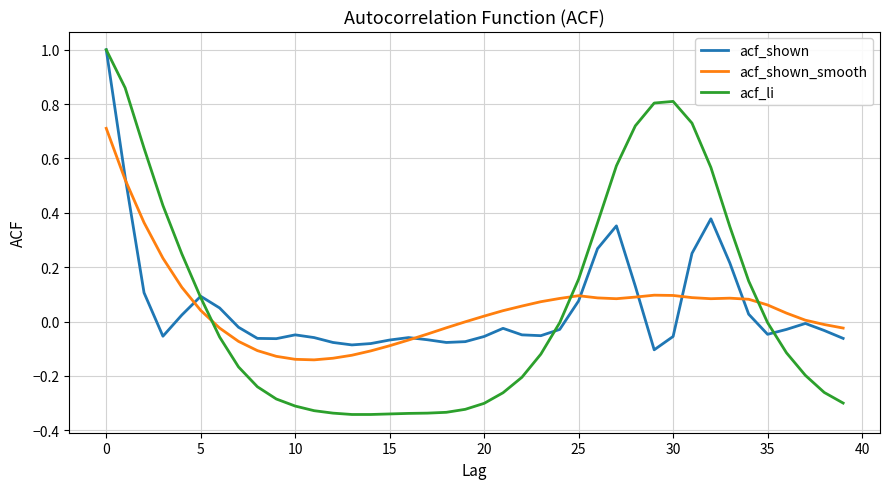

Which series has the largest range (max minus min)?

acf_li